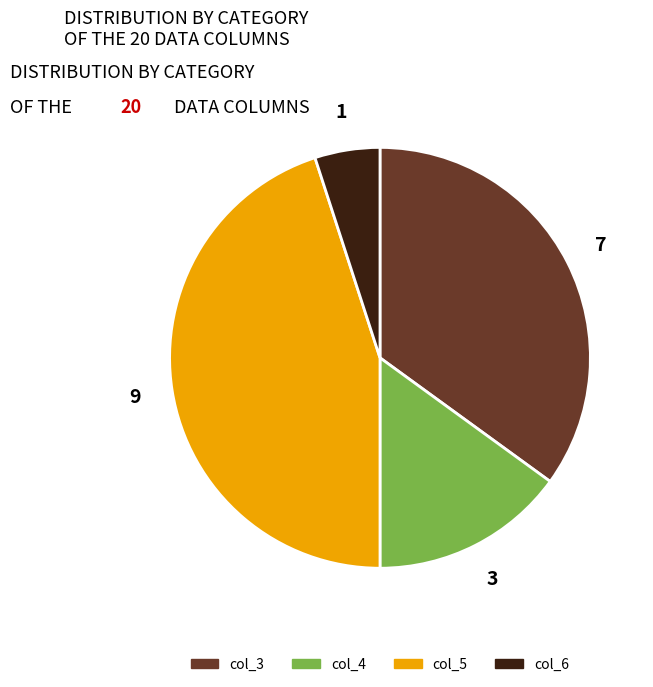

What is the largest slice in the pie chart?

col_5